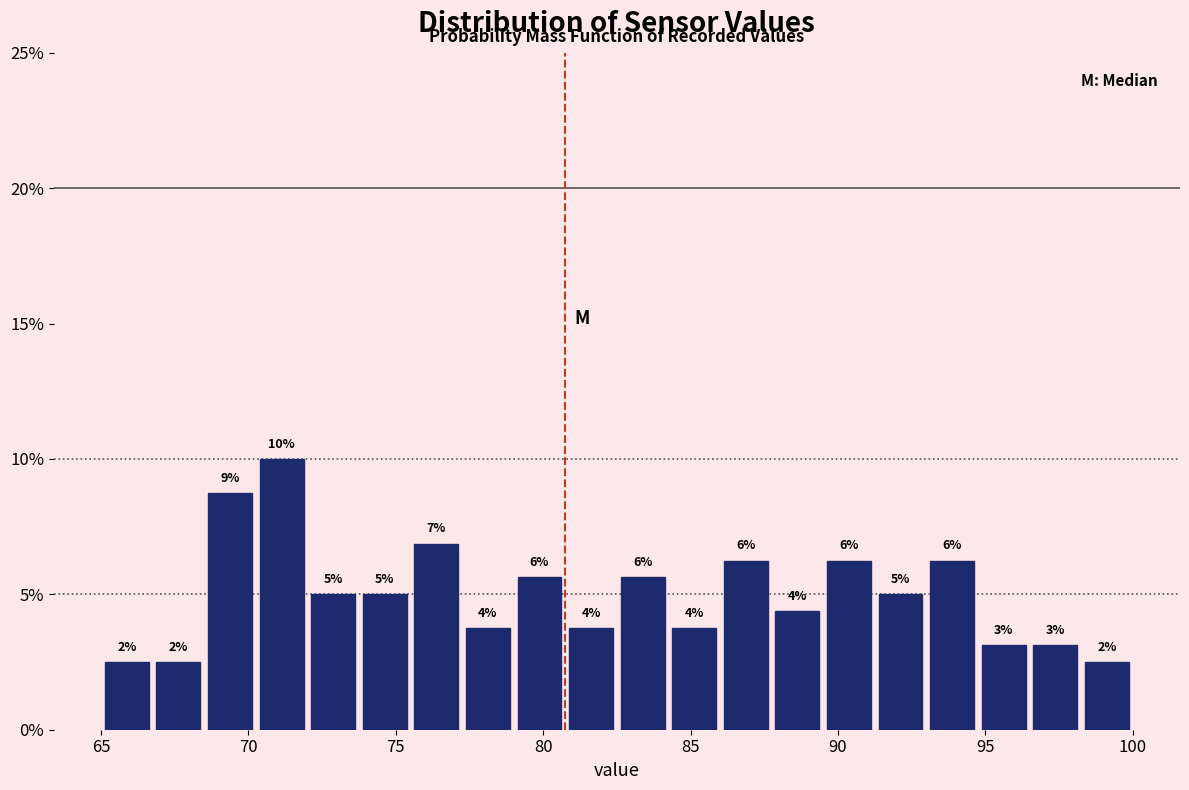

Around what value on the x-axis is the tallest bar? Give the approximate position of its centre, as read against the axis.

71.0